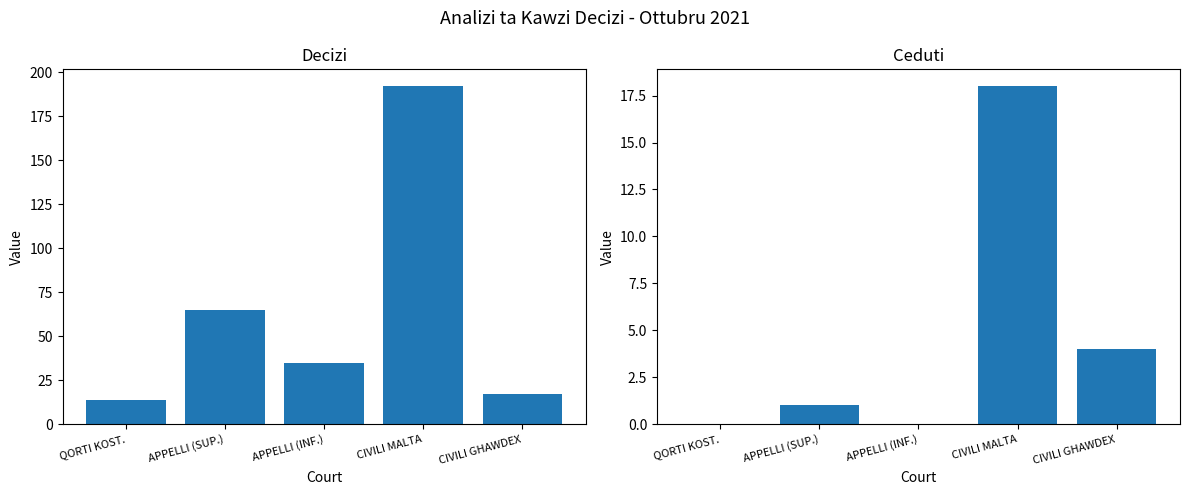

How many bars are there in total?

10